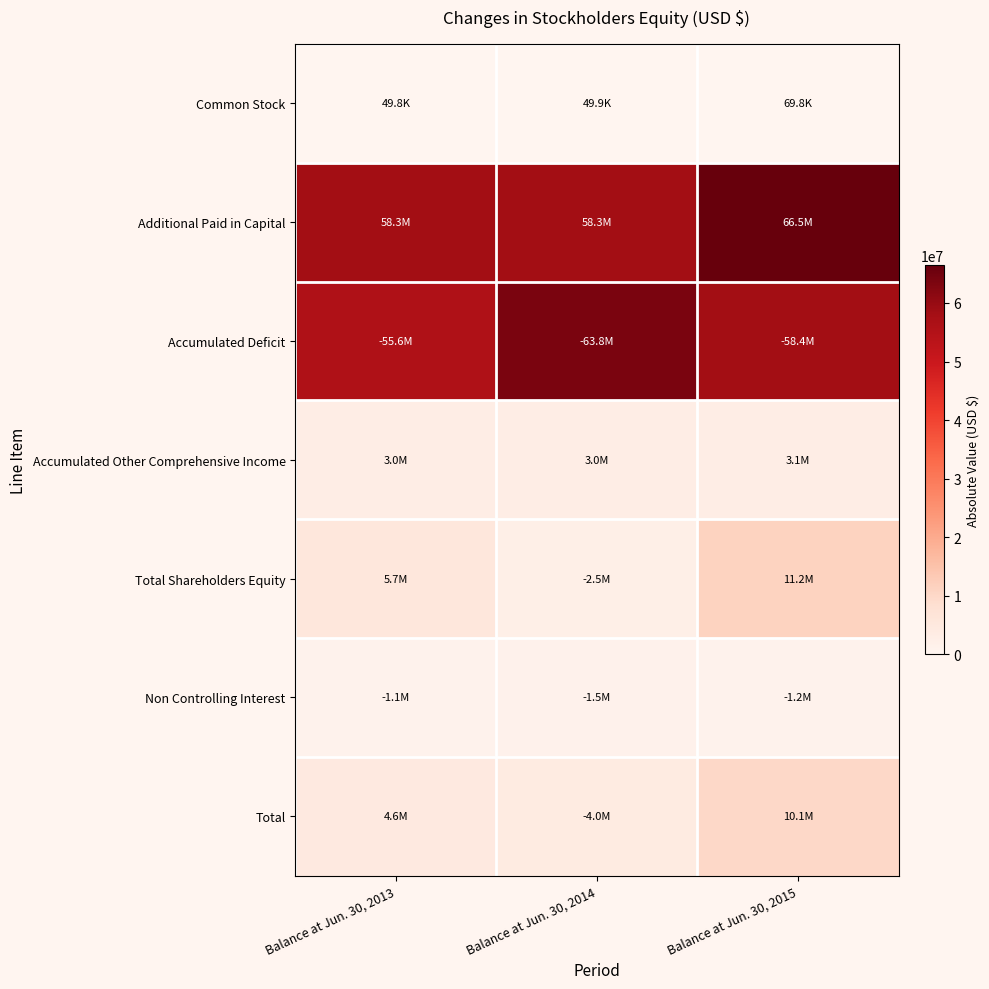

At which category is the sum across all series the highest?

Balance at Jun. 30, 2015